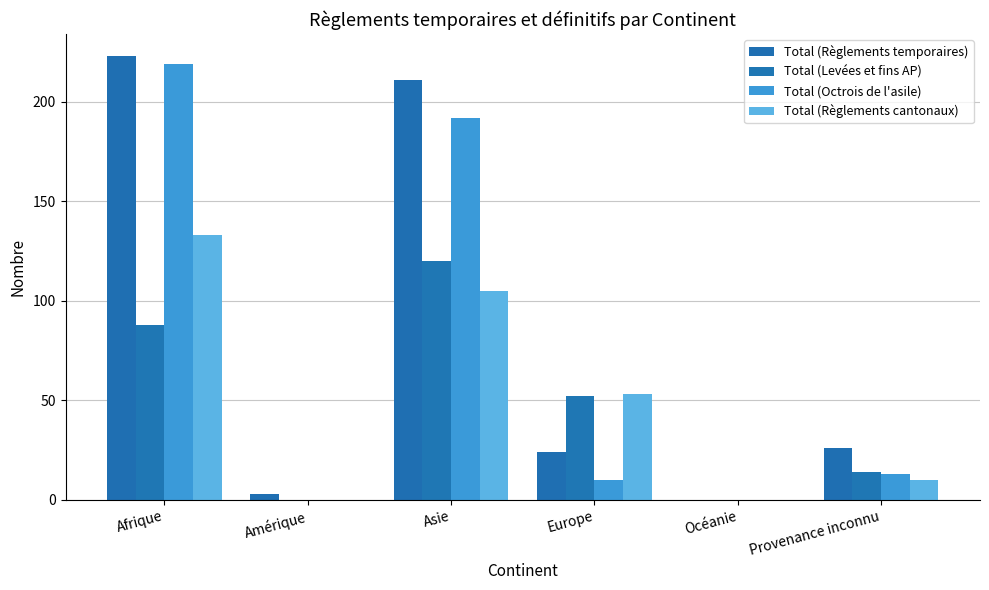

What is the difference between the Total (Règlements cantonaux) values at Afrique and Asie?

28